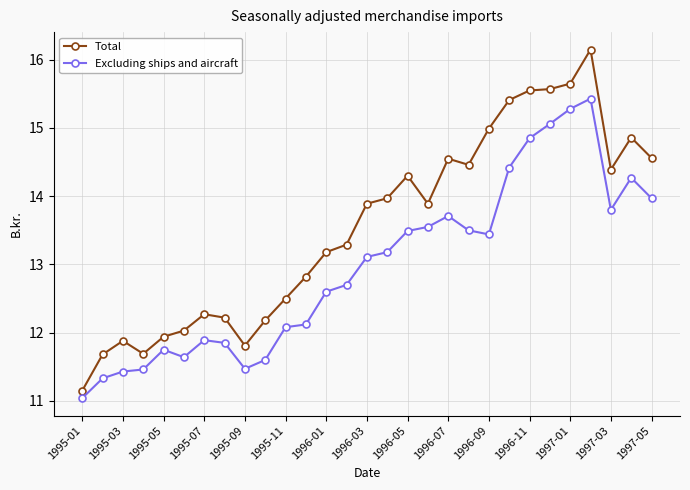

What is the minimum value for Excluding ships and aircraft?

11.0